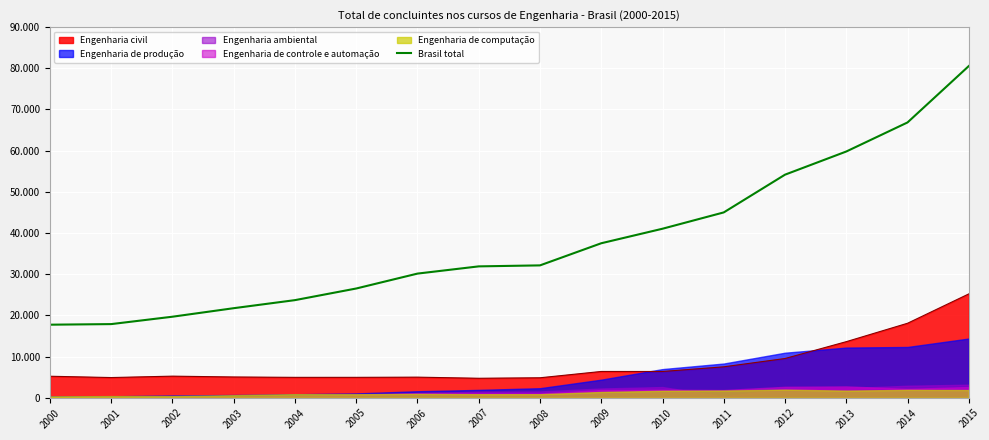

At which label is the value closest to 49143?

2011